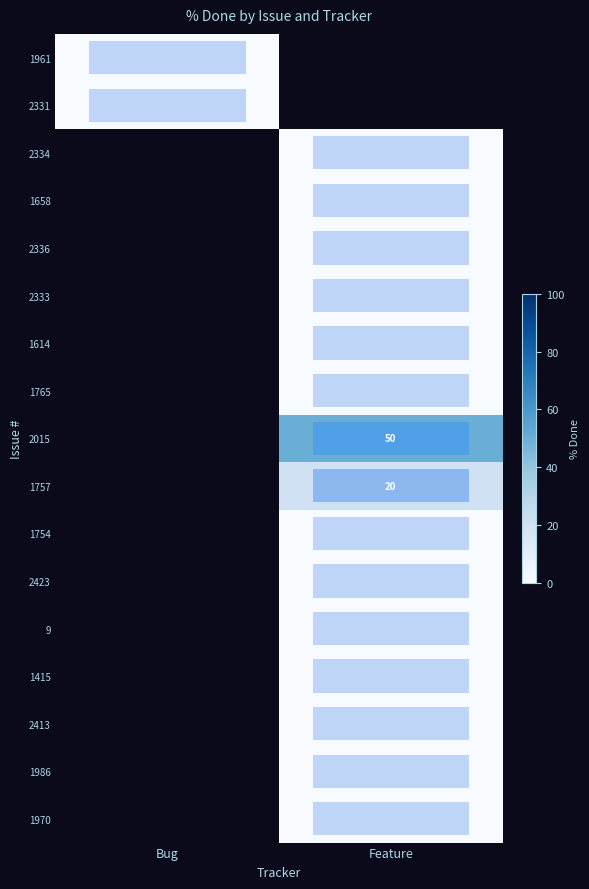

At which label does row_15 reach its peak?

Feature